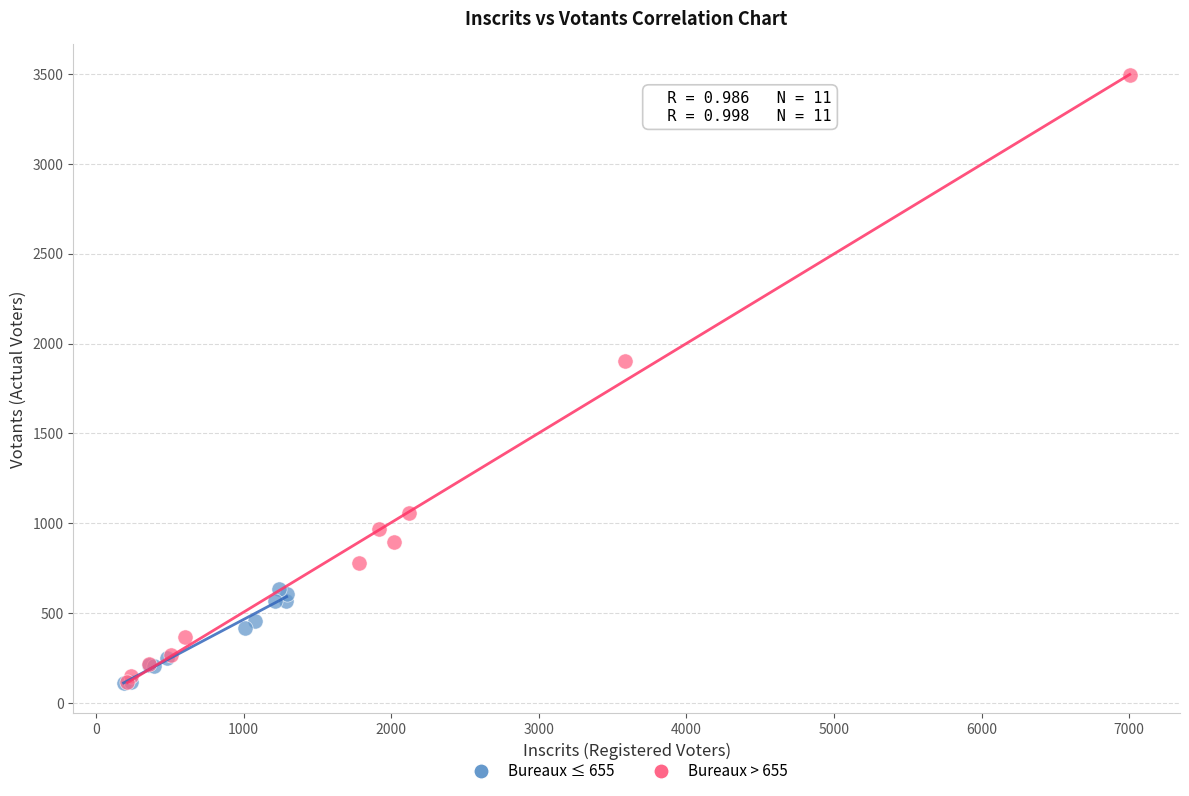

Which series has the largest Y range (max minus min)?

Bureaux > 655